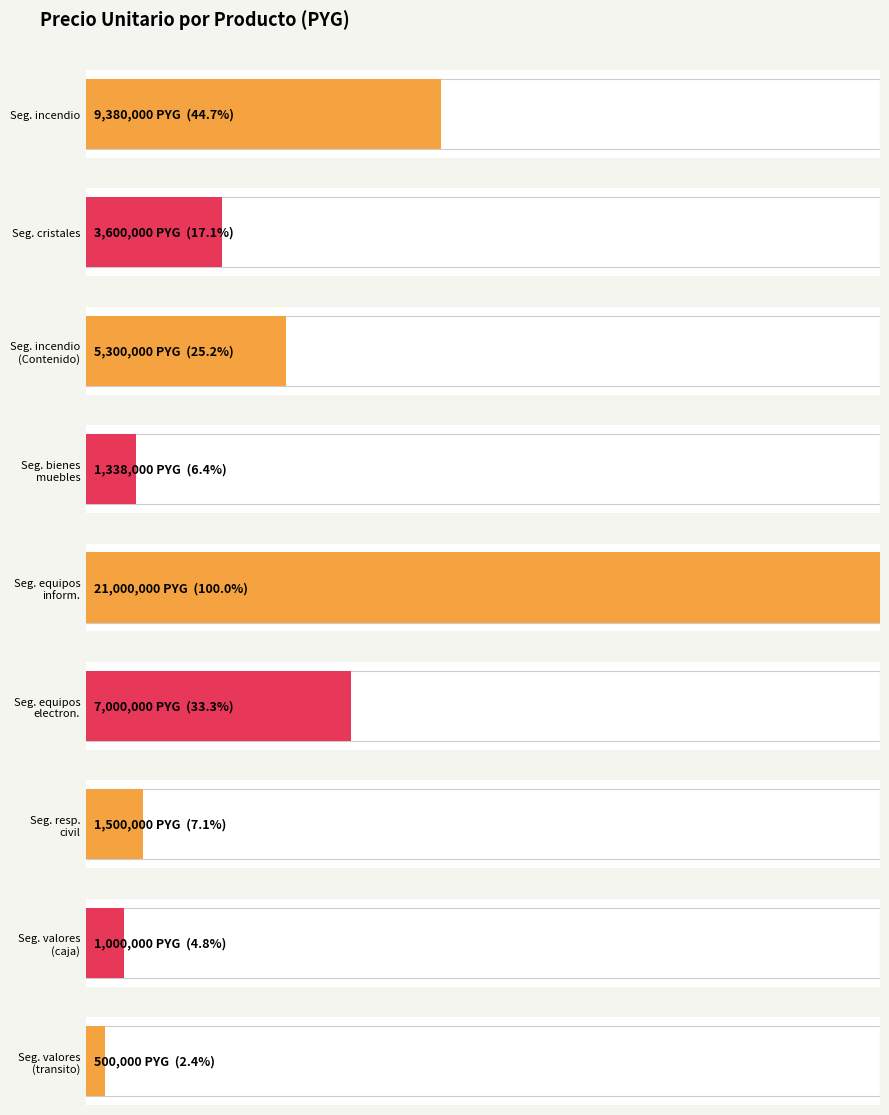

What is the sum of all values?

50618000